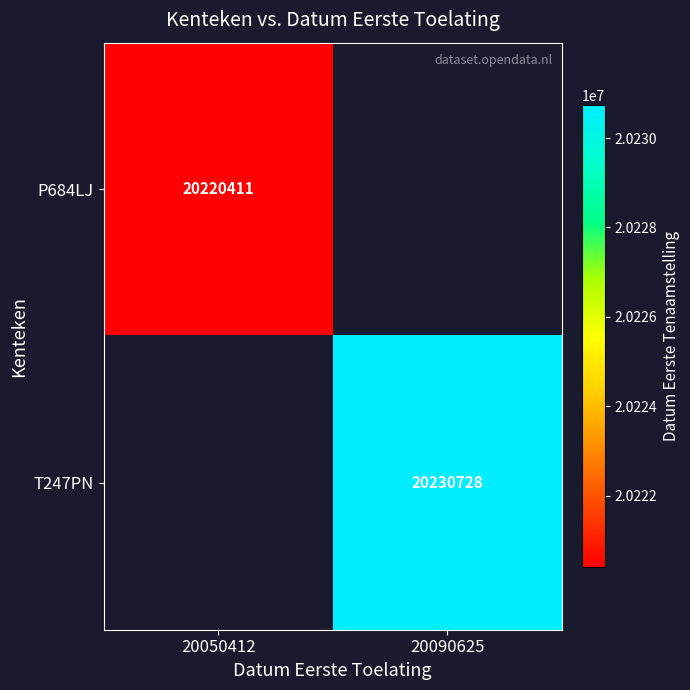

What is the smallest value displayed?

20220411.0